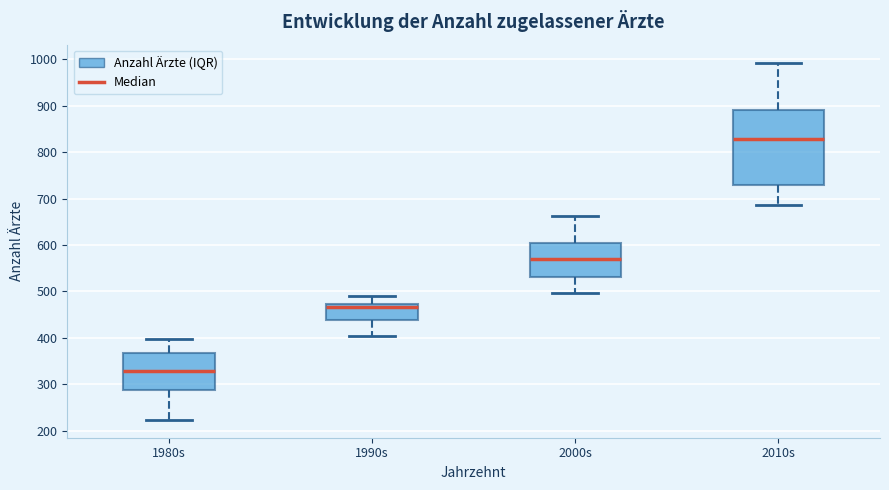

Which box is the tallest, from its lower edge to its upper edge?

2010s